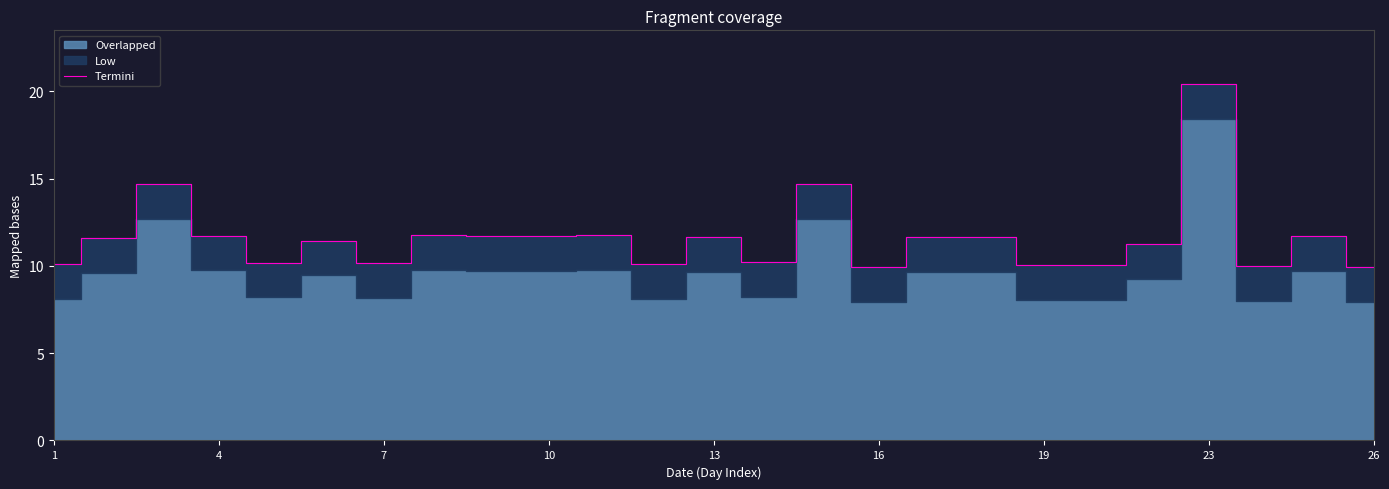

At which label does Termini reach its peak?

23